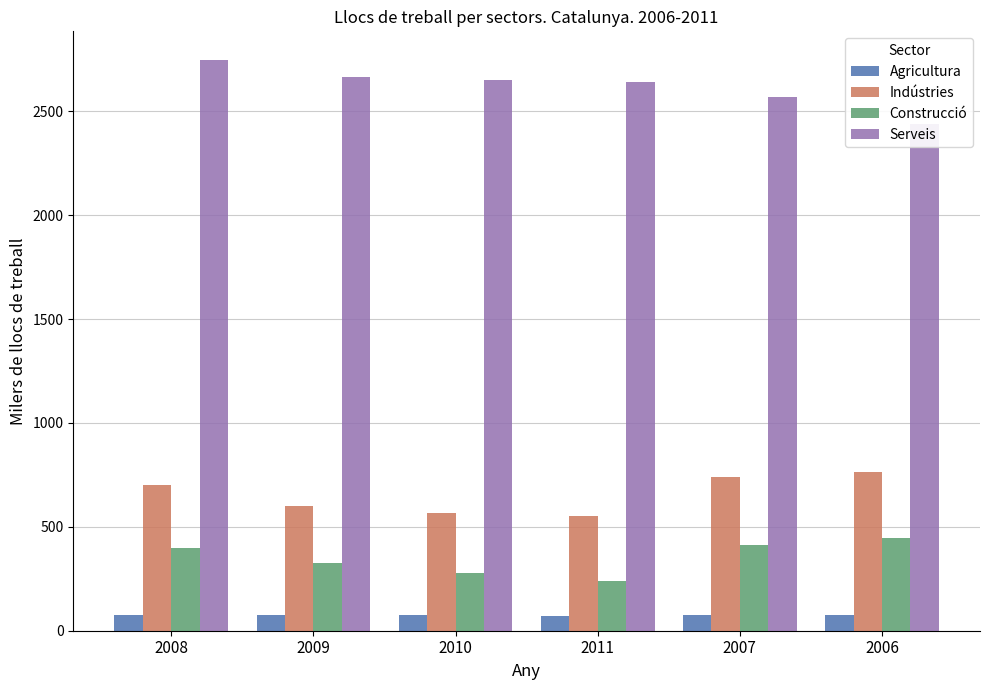

Between 2009 and 2006, which is larger?

2009